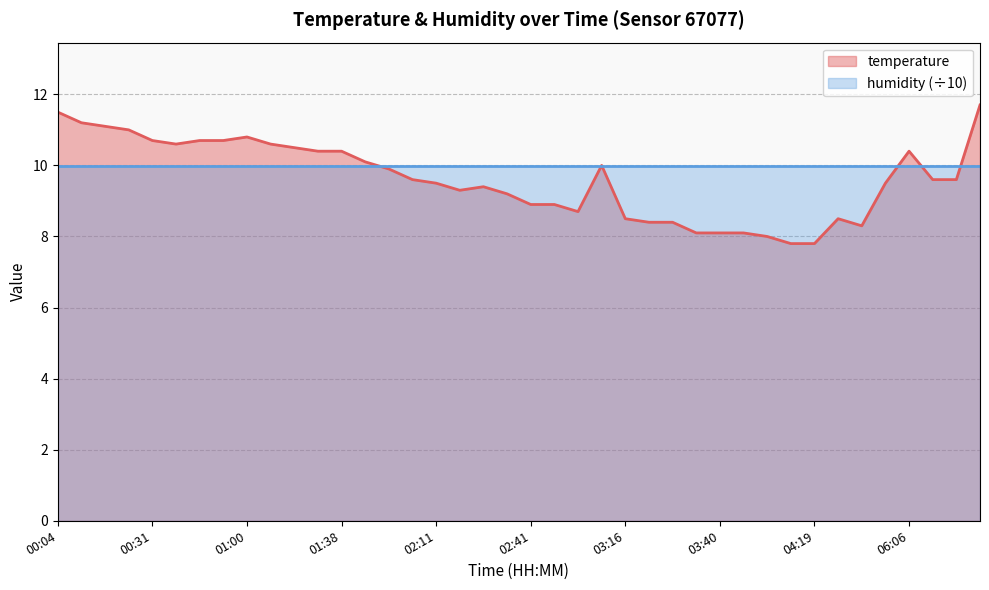

What is the label of the 25th point from the right?

02:00